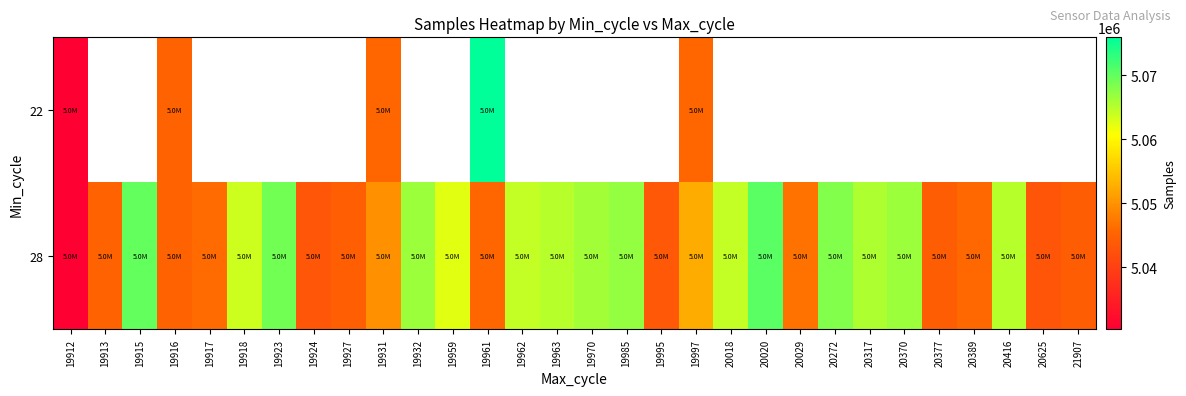

Which series changed the most between 19932 and 20029?

28